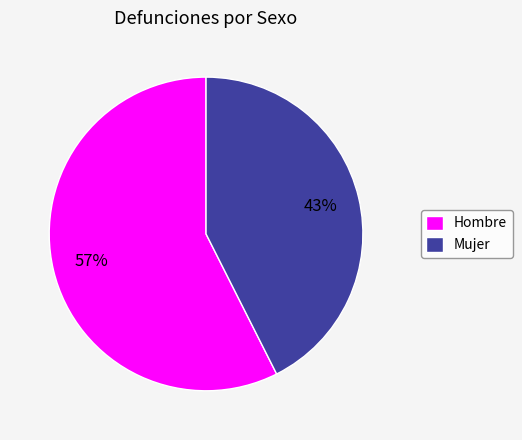

To the nearest percent, what is the combined percentage of Hombre and Mujer?

100%